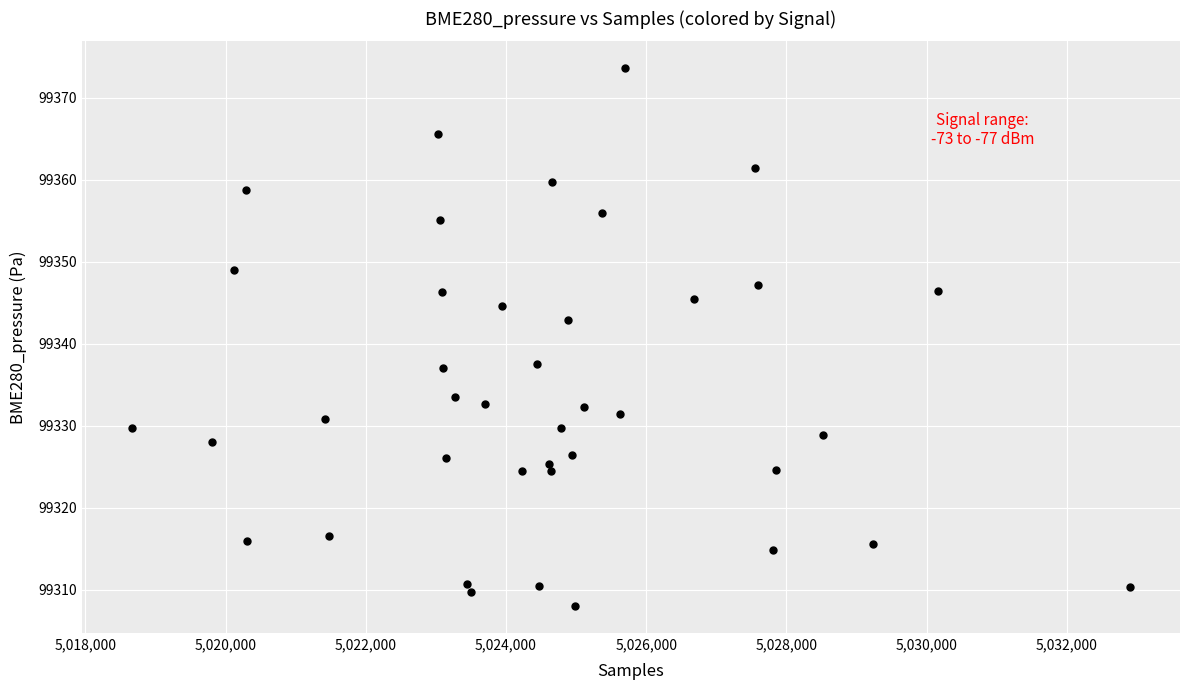

What is the range of Y values (max minus min)?

65.6